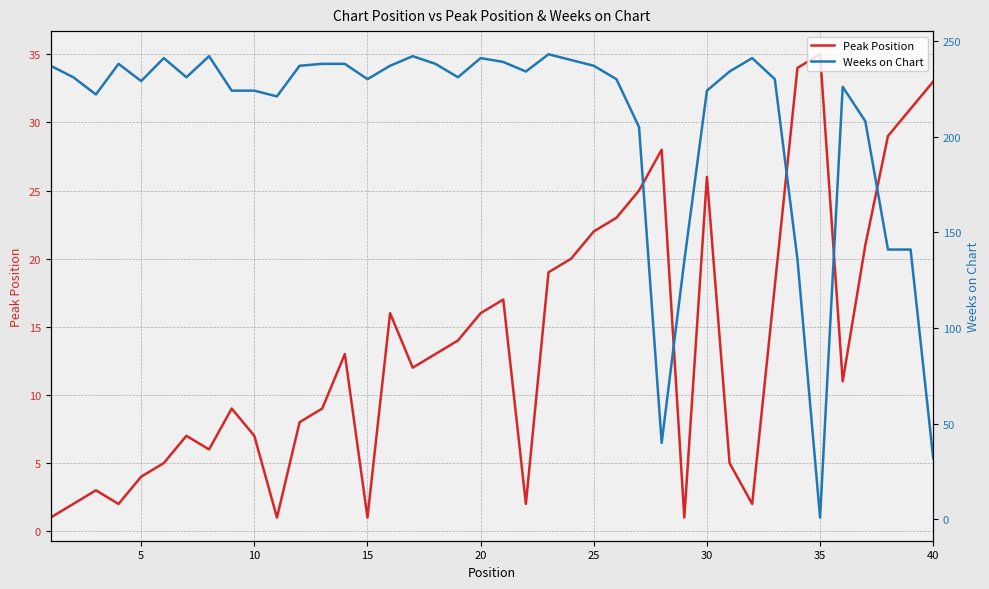

At which label does Peak Position reach its peak?

35